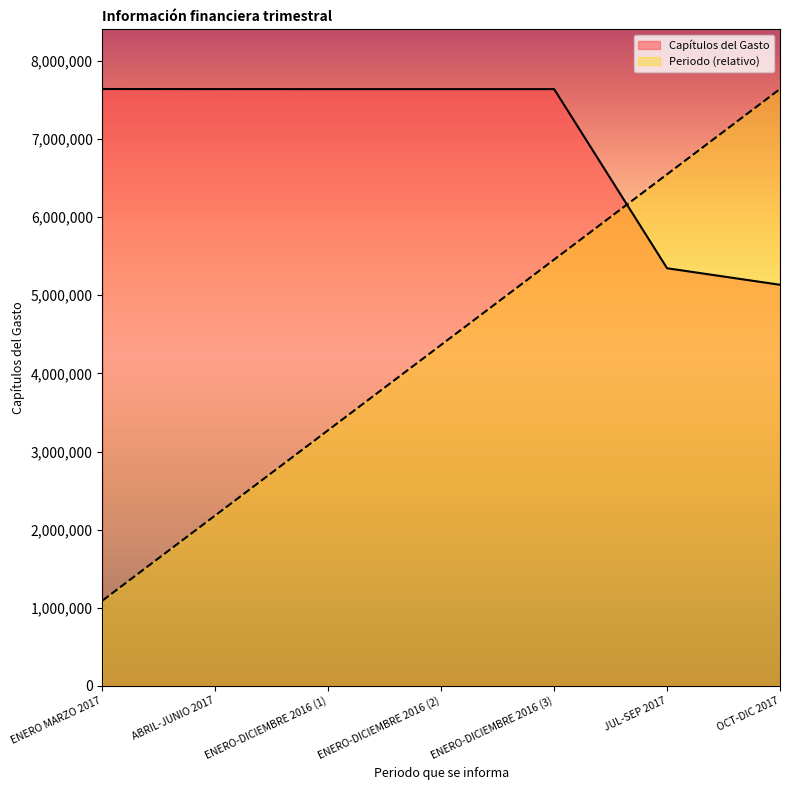

How many data points in Periodo are above 4366241?

4